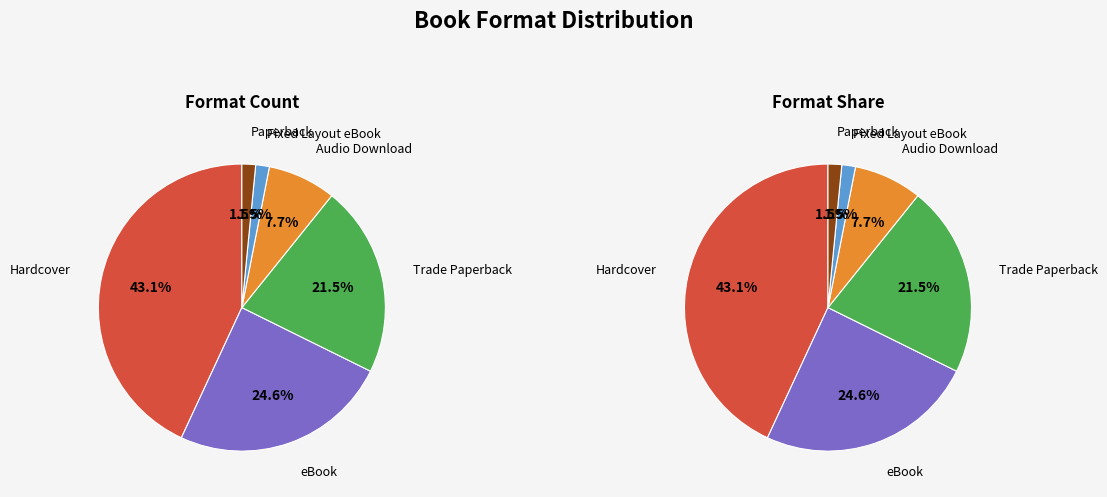

Which category has the biggest portion of the pie?

Hardcover